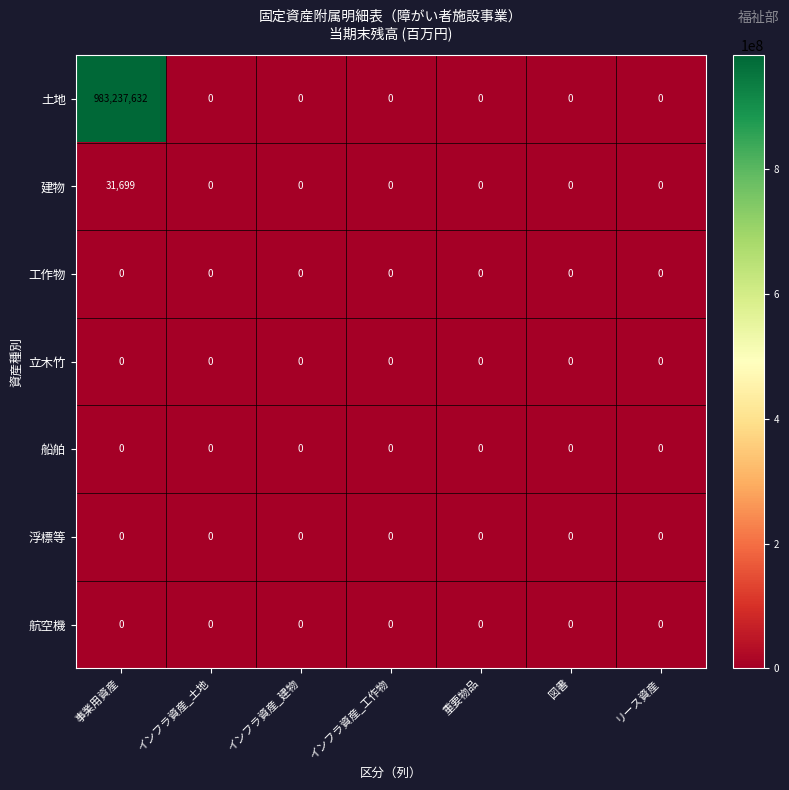

Which series has the widest spread of values?

土地